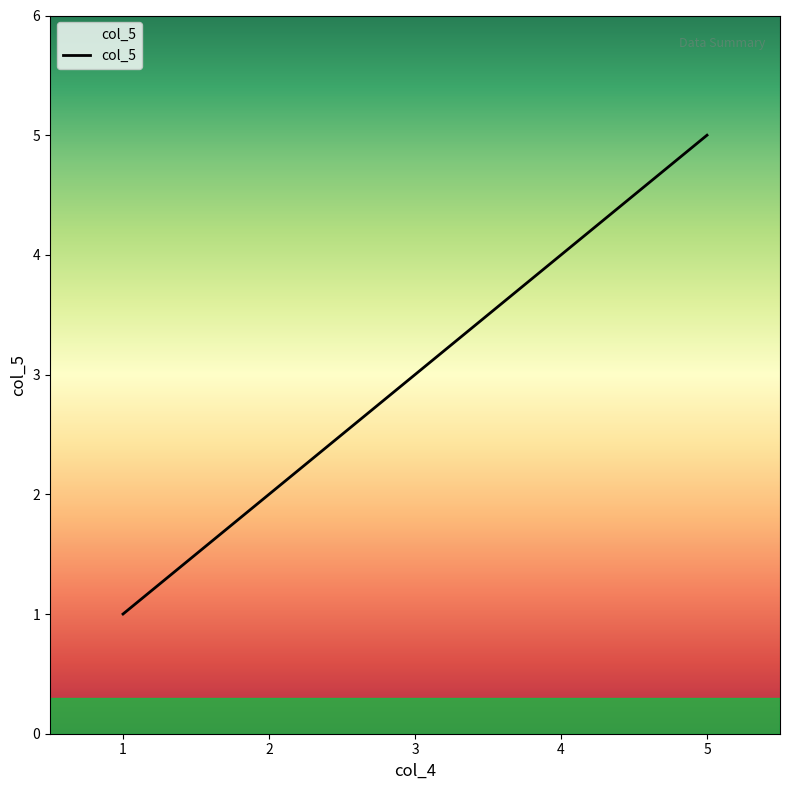

Count the number of categories in the chart.

5